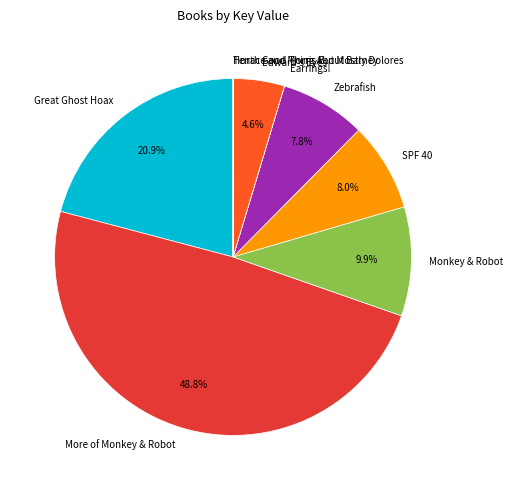

True or false: SPF 40 accounts for 19% of the total.

False